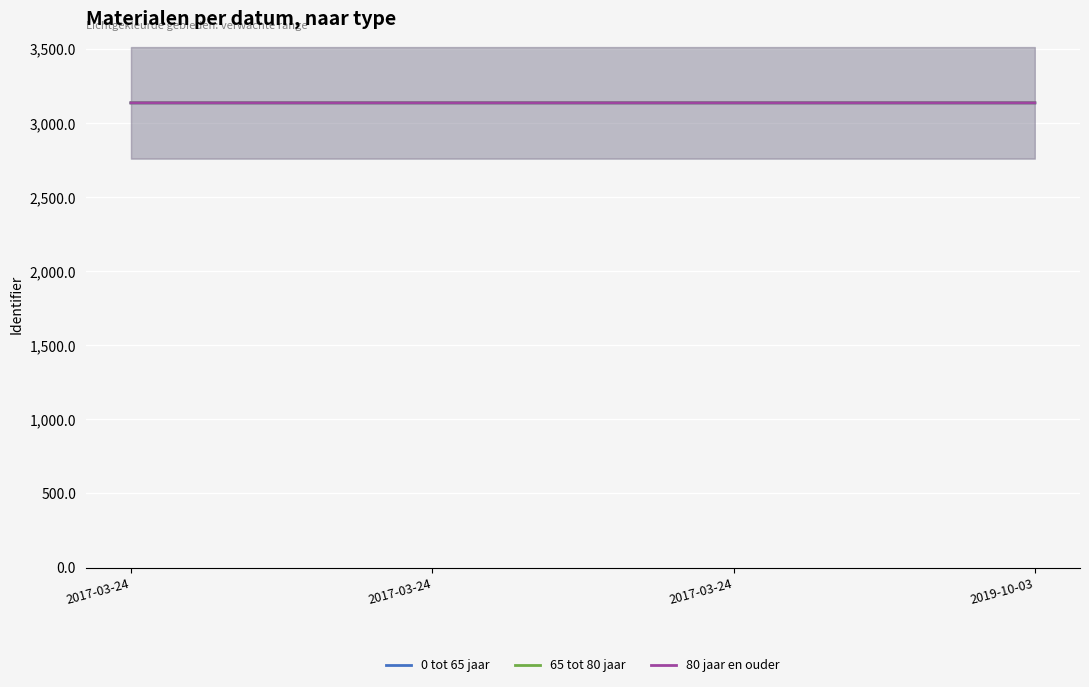

In 80 jaar en ouder, how many points are lower than both neighbors (excluding endpoints)?

1